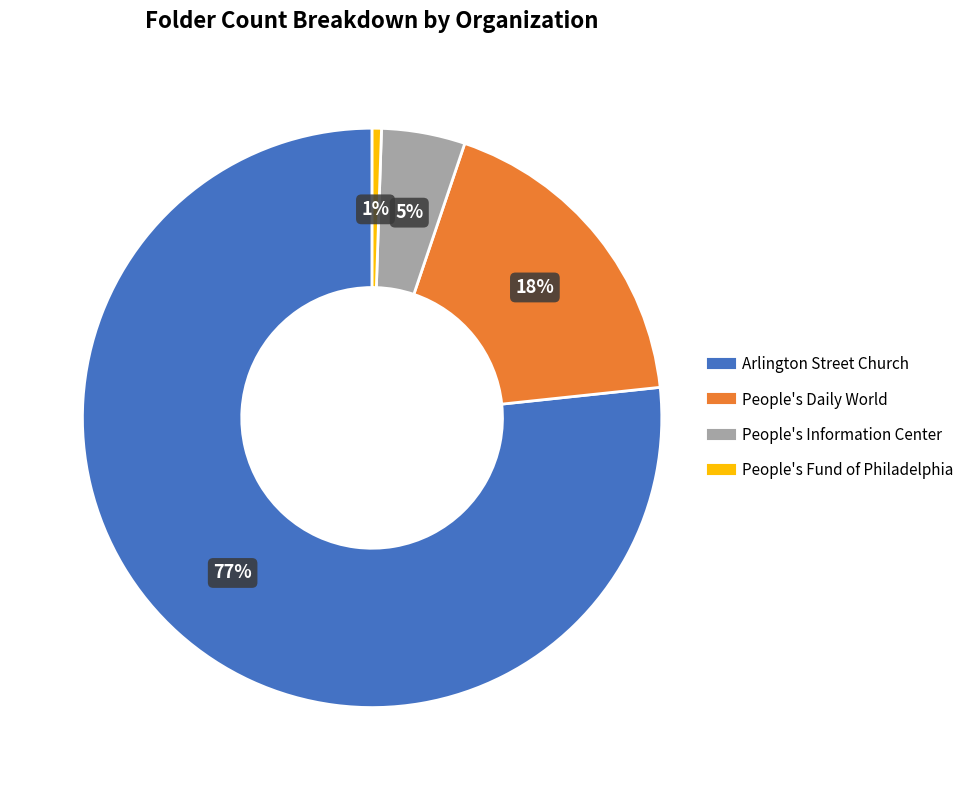

To the nearest percent, what is the average slice percentage?

25%